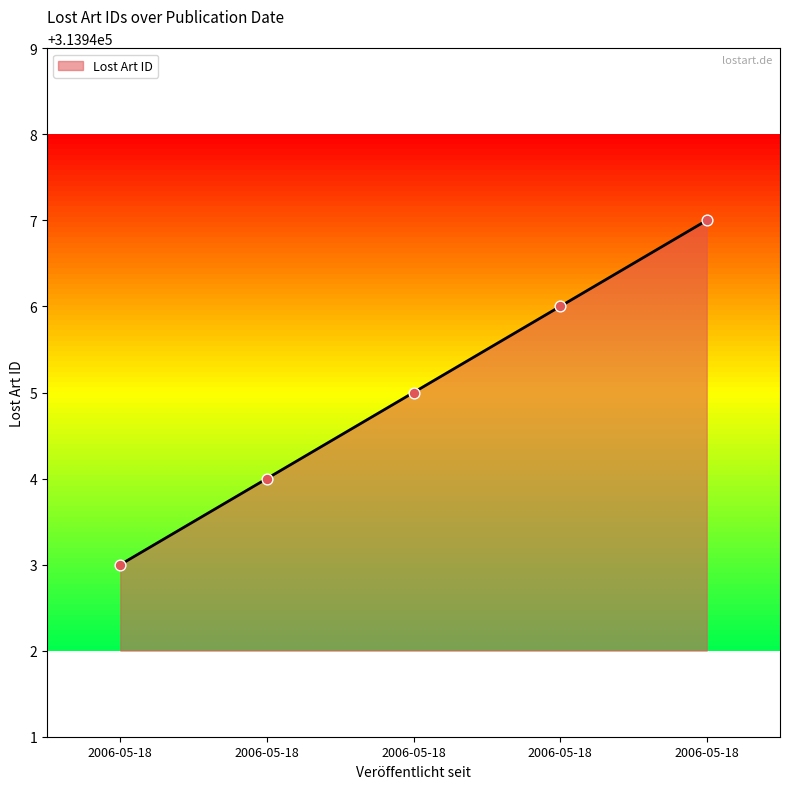

How many lines are shown in the chart?

1